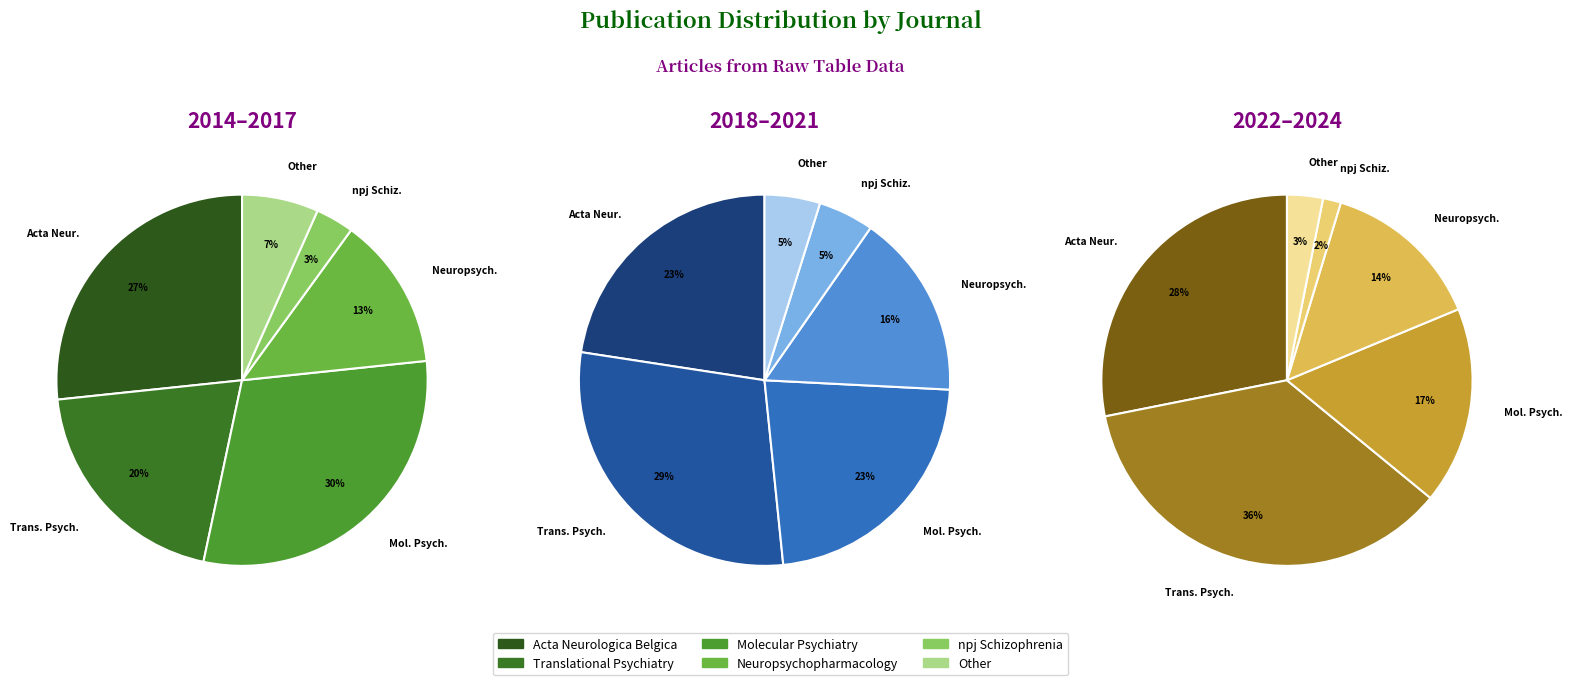

Does any single category account for the majority?

No